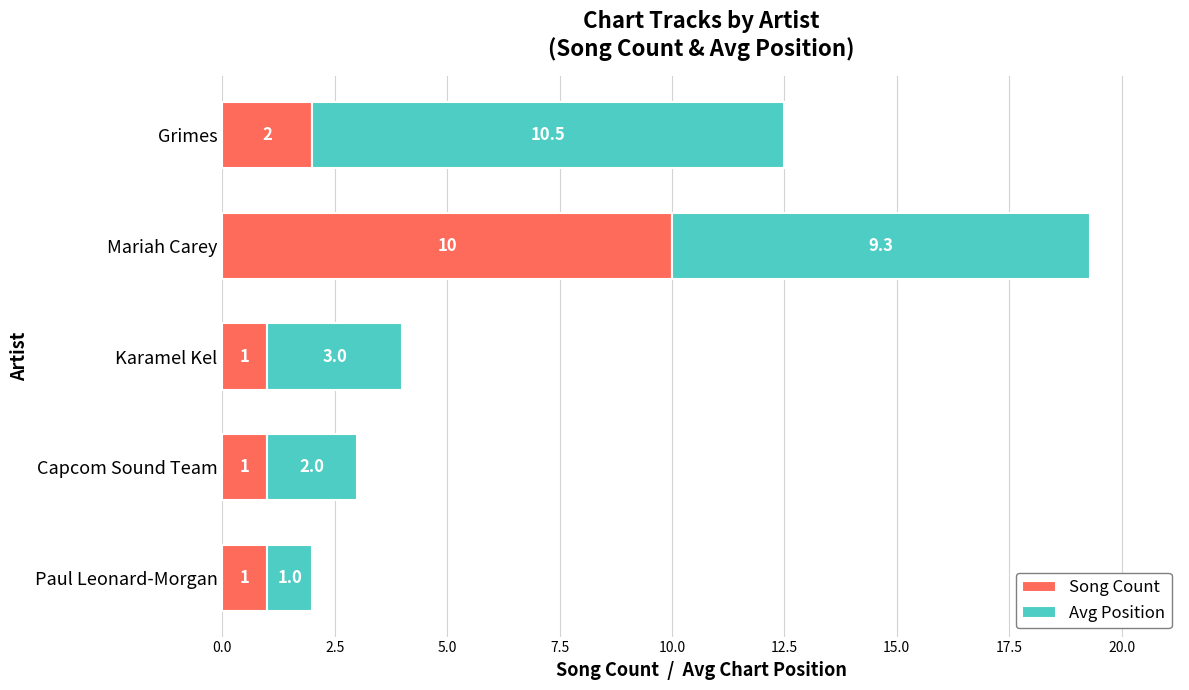

What is the highest value of the Song Count series?

10.0